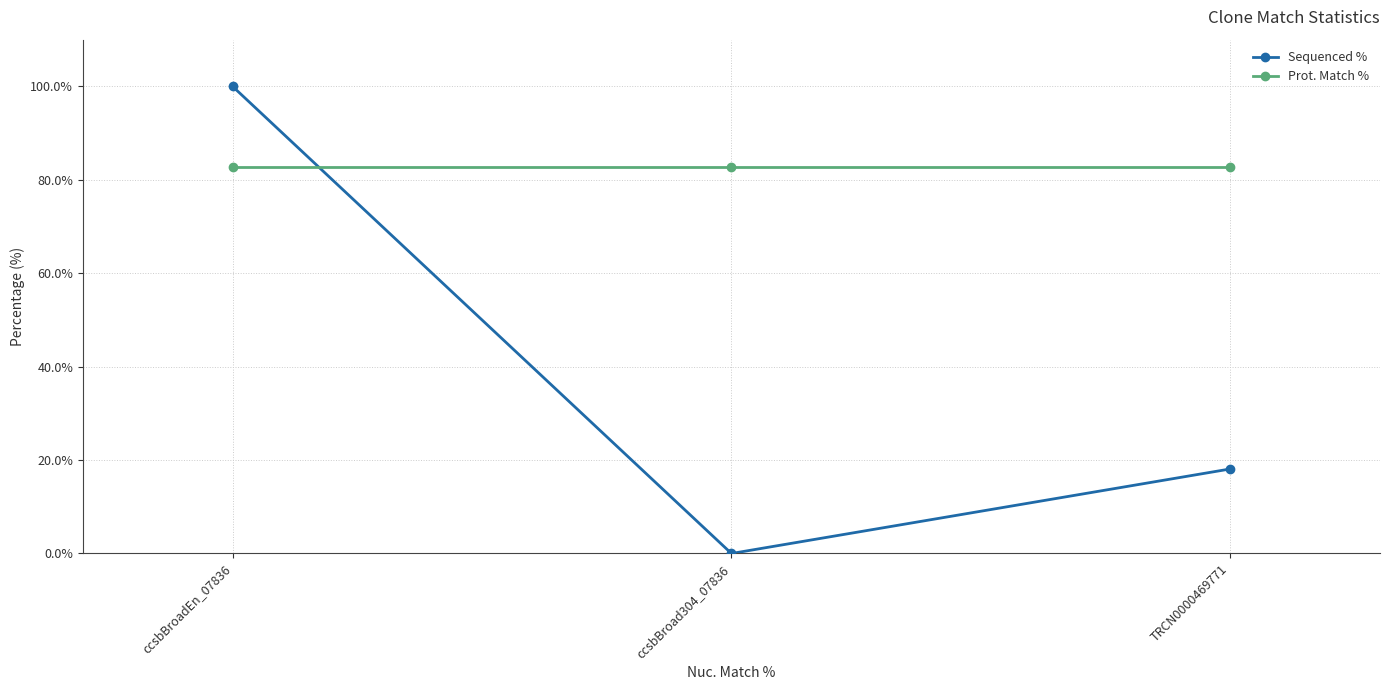

What position from the right is ccsbBroad304_07836?

2